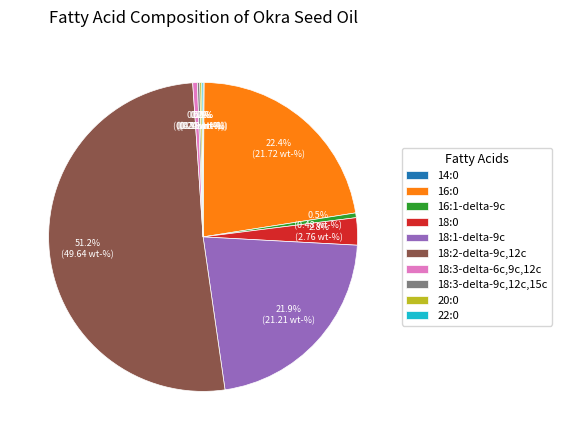

Is there any slice that represents more than half of the pie?

Yes